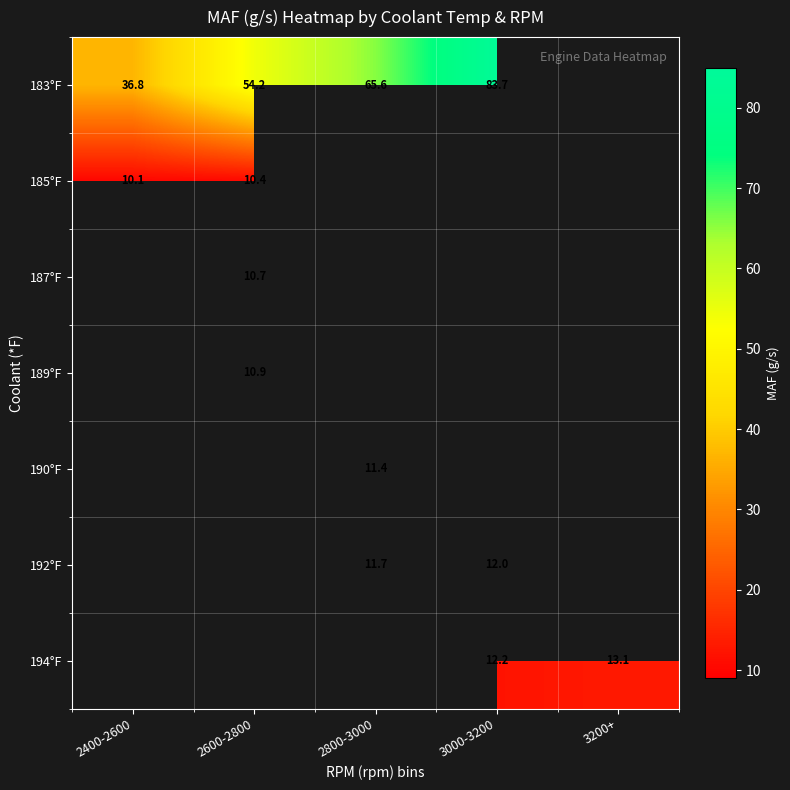

Is it true that 183°F equals 117.3 at 3000-3200?

False